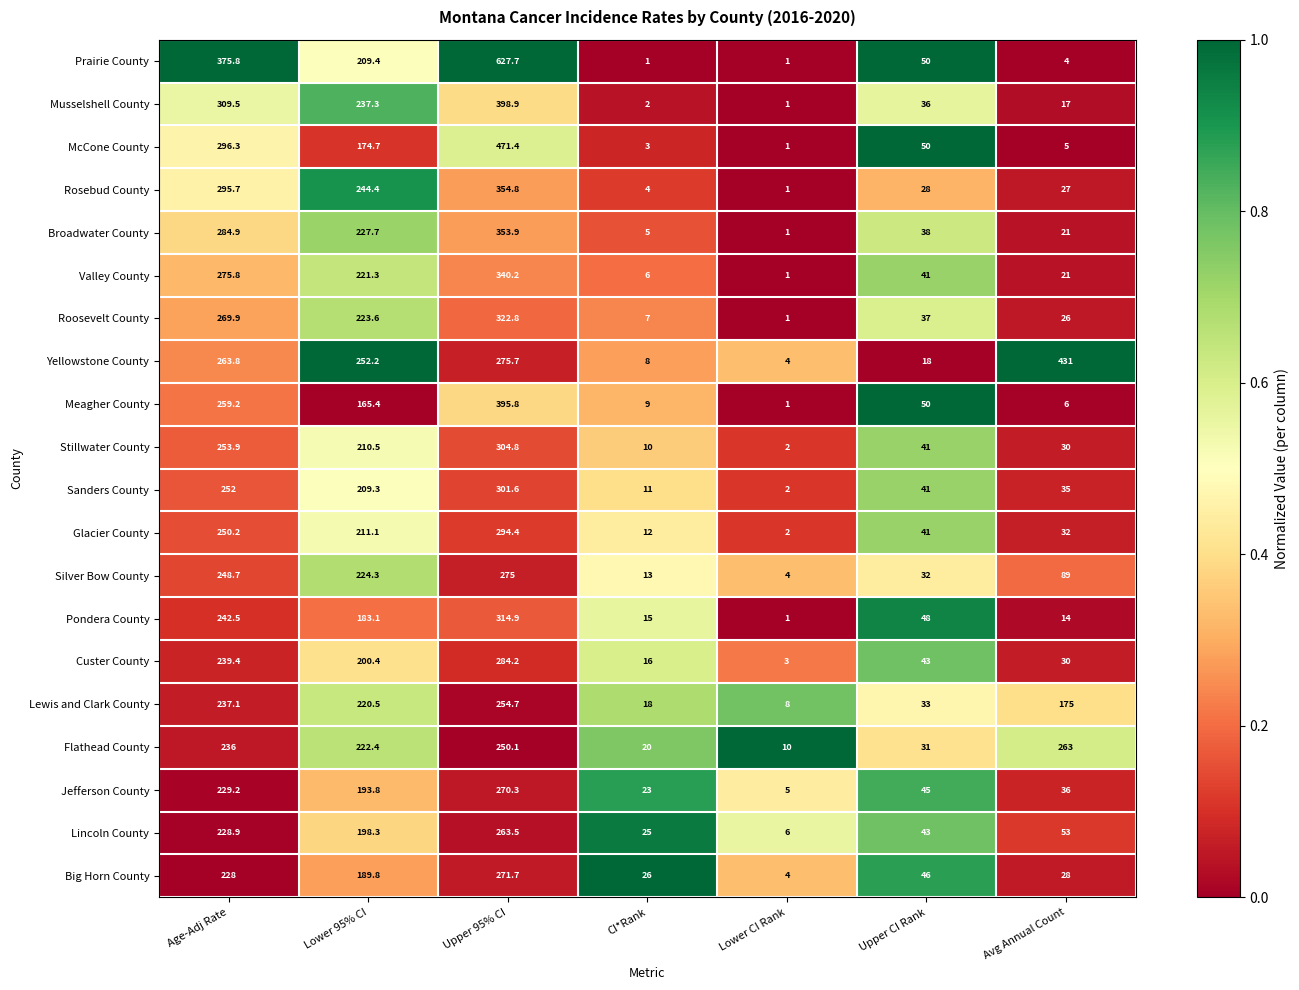

What is the approximate value of Pondera County at Upper 95% CI?

314.9